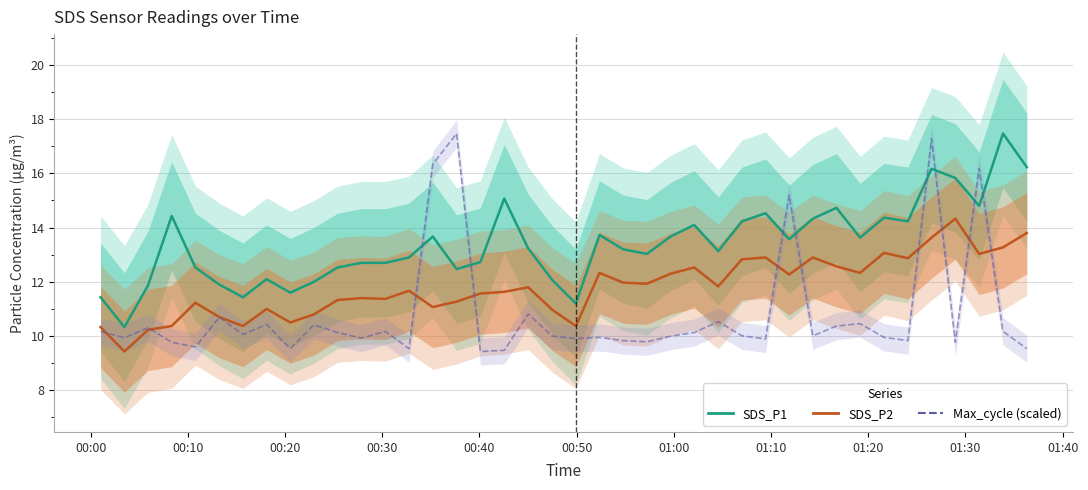

In SDS_P2, how many points are higher than both neighbors (excluding endpoints)?

11